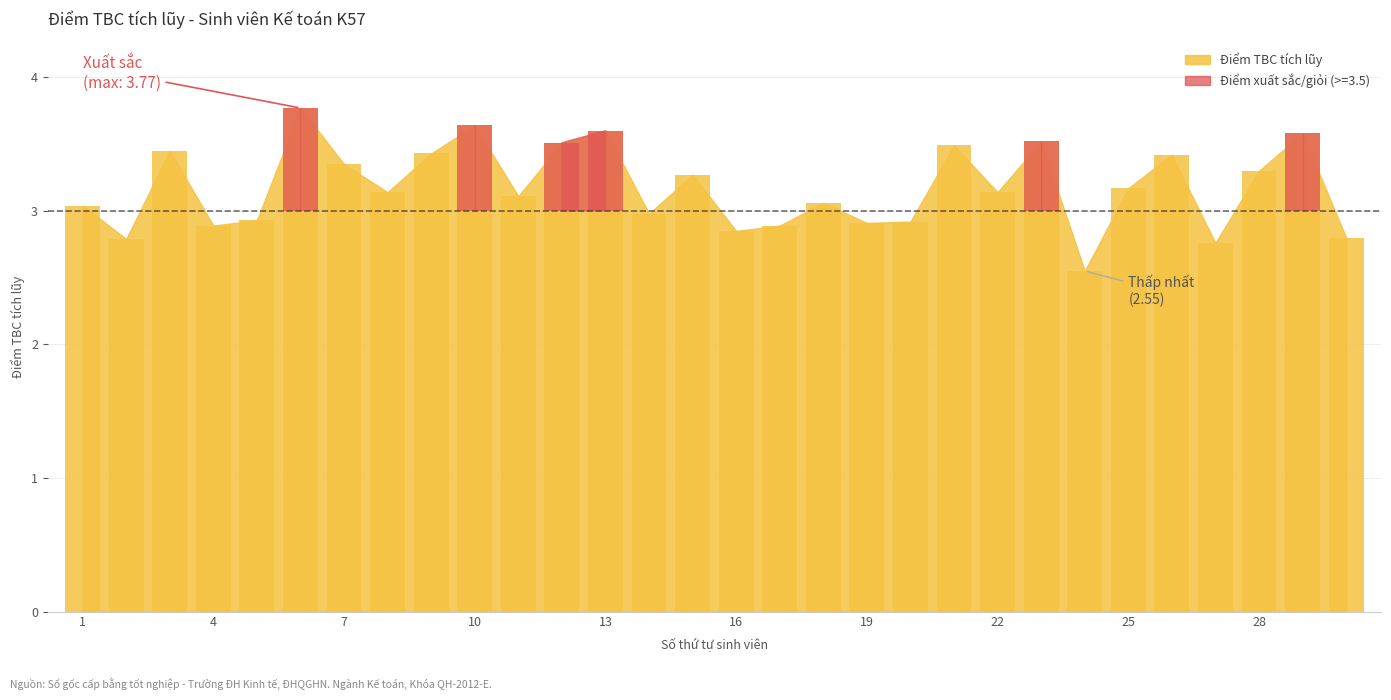

At which category does the chart reach its peak across all series?

6